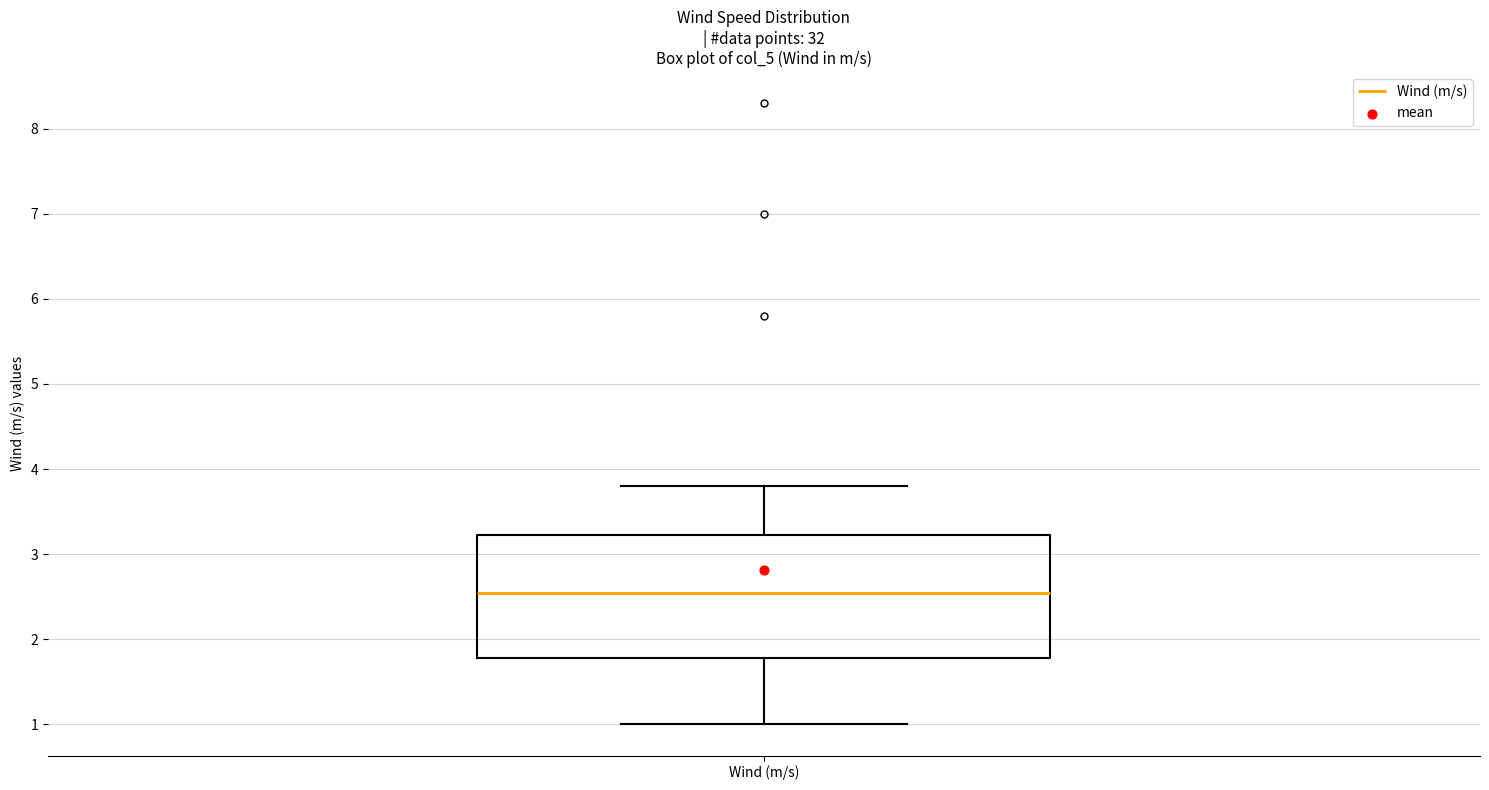

Transcribe this box plot: give where the median line is, the range the box spans, and where the two whiskers end, as read against the y-axis. The values are not printed on the chart, so give them approximately, as read against the axis.

median 2.6, box 1.8 to 3.2, whiskers 1.0 to 3.8